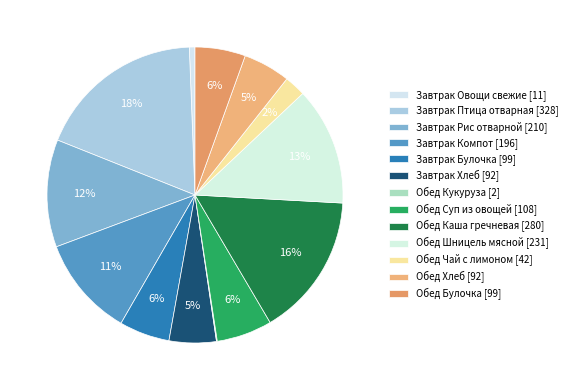

How much of the chart is everything except Обед Шницель мясной?

87.1%